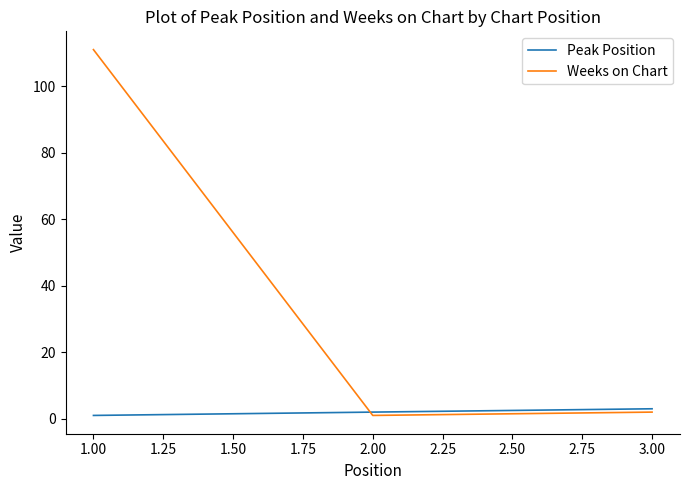

What are all the series names shown in the legend?

Peak Position, Weeks on Chart